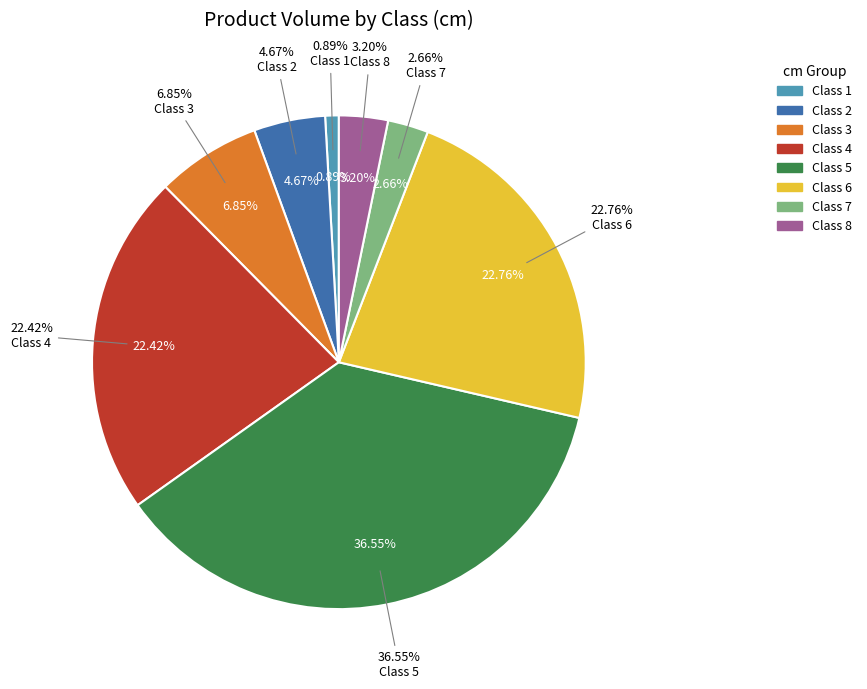

To the nearest percent, what is the difference between the largest and smallest slice percentages?

36%